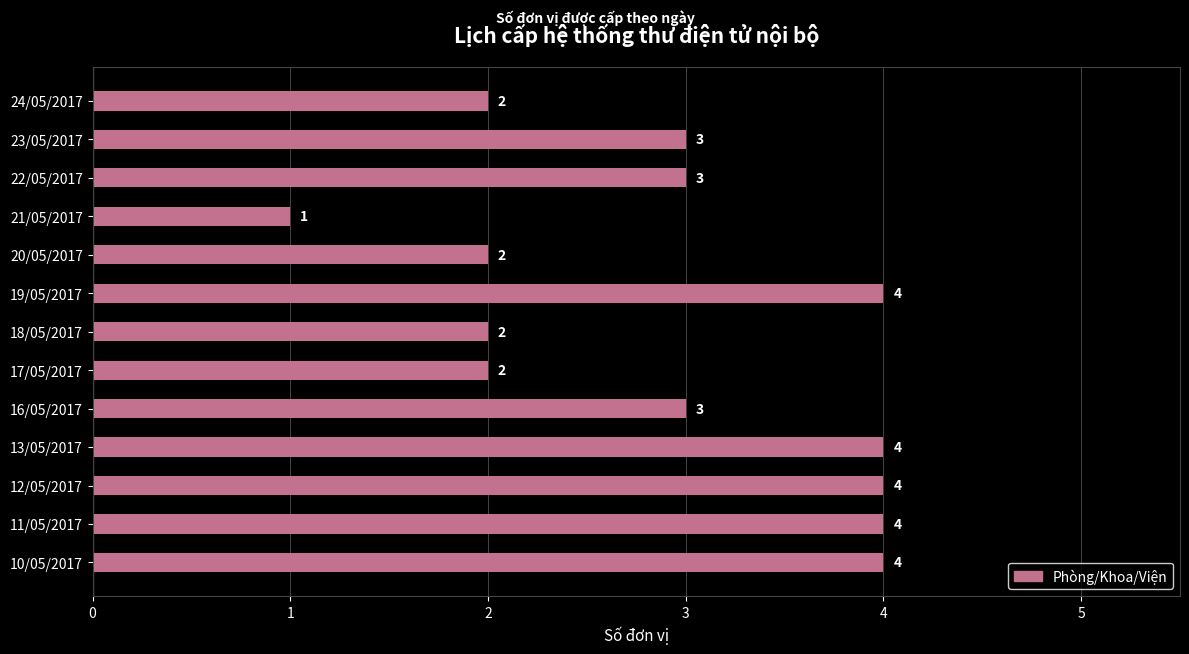

Is it true that the value at 11/05/2017 is 4?

True